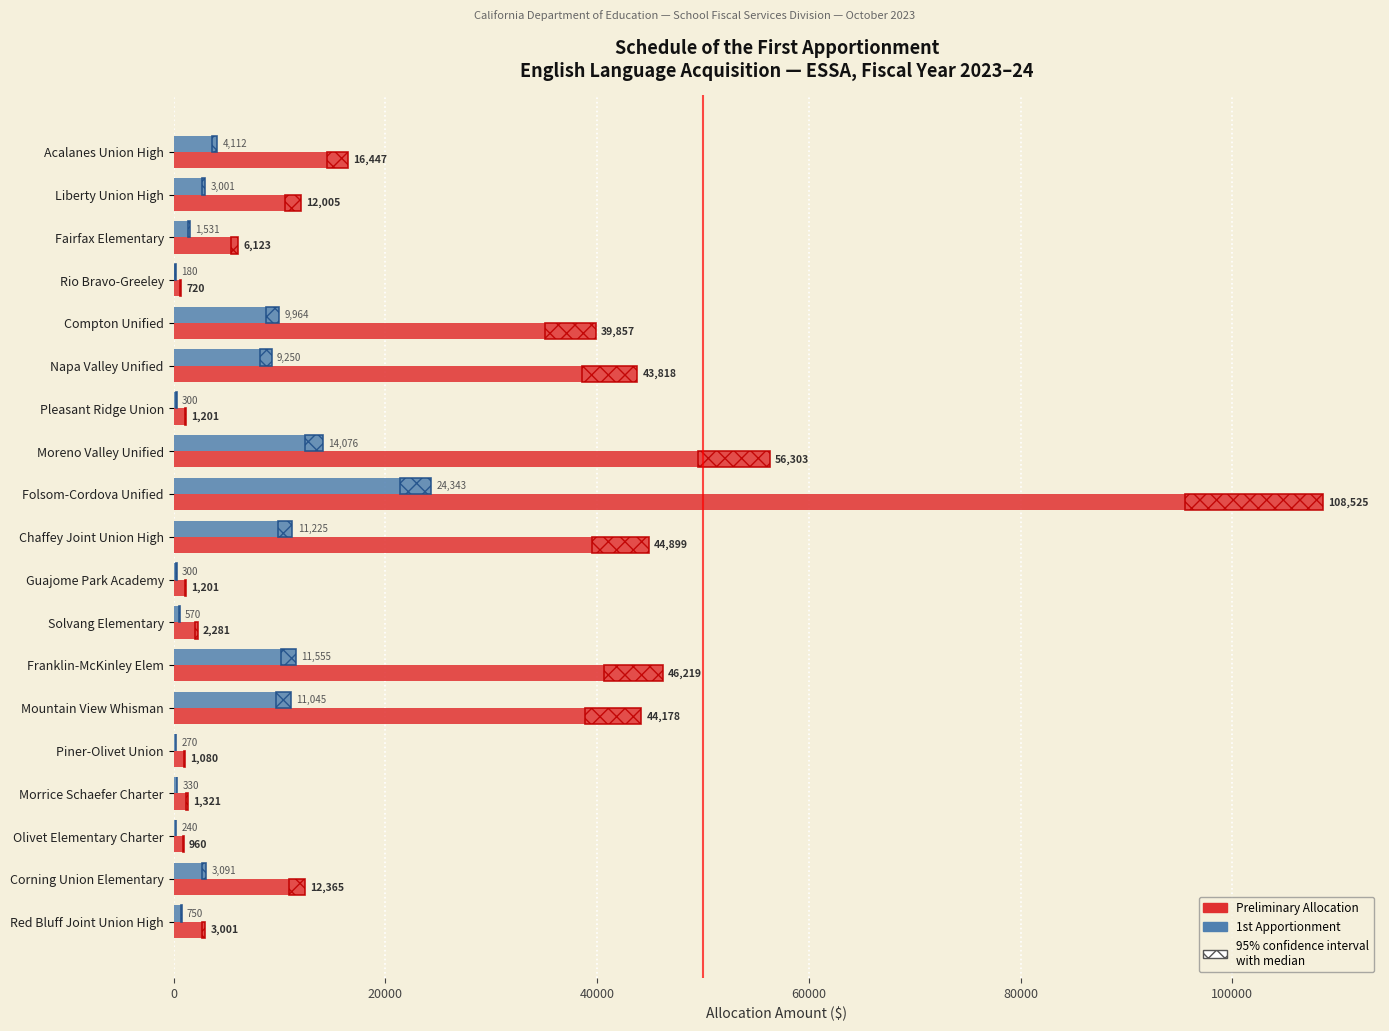

What is the sum of the 2023–24 Preliminary Allocation values at Morrice Schaefer Charter and Piner-Olivet Union?

2401